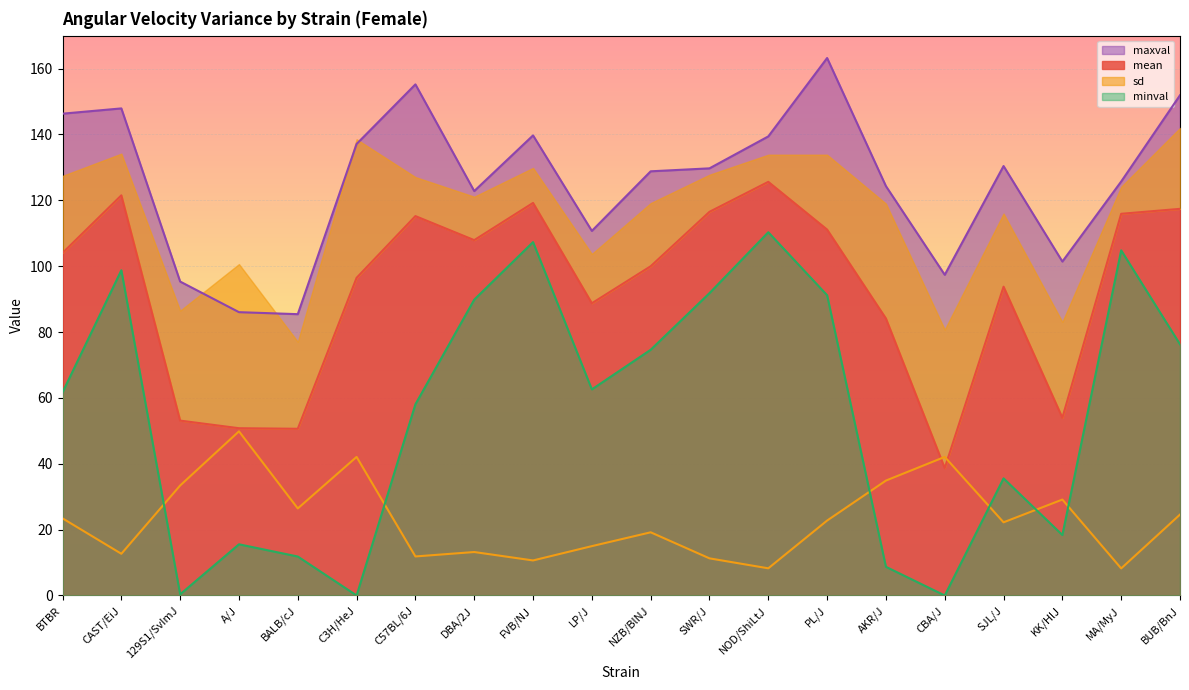

True or false: minval and maxval cross at least once.

False